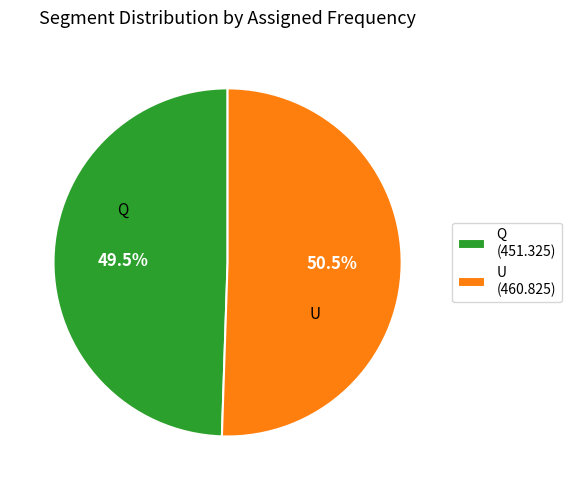

Between Q (451.325) and U (460.825), which is larger?

U (460.825)